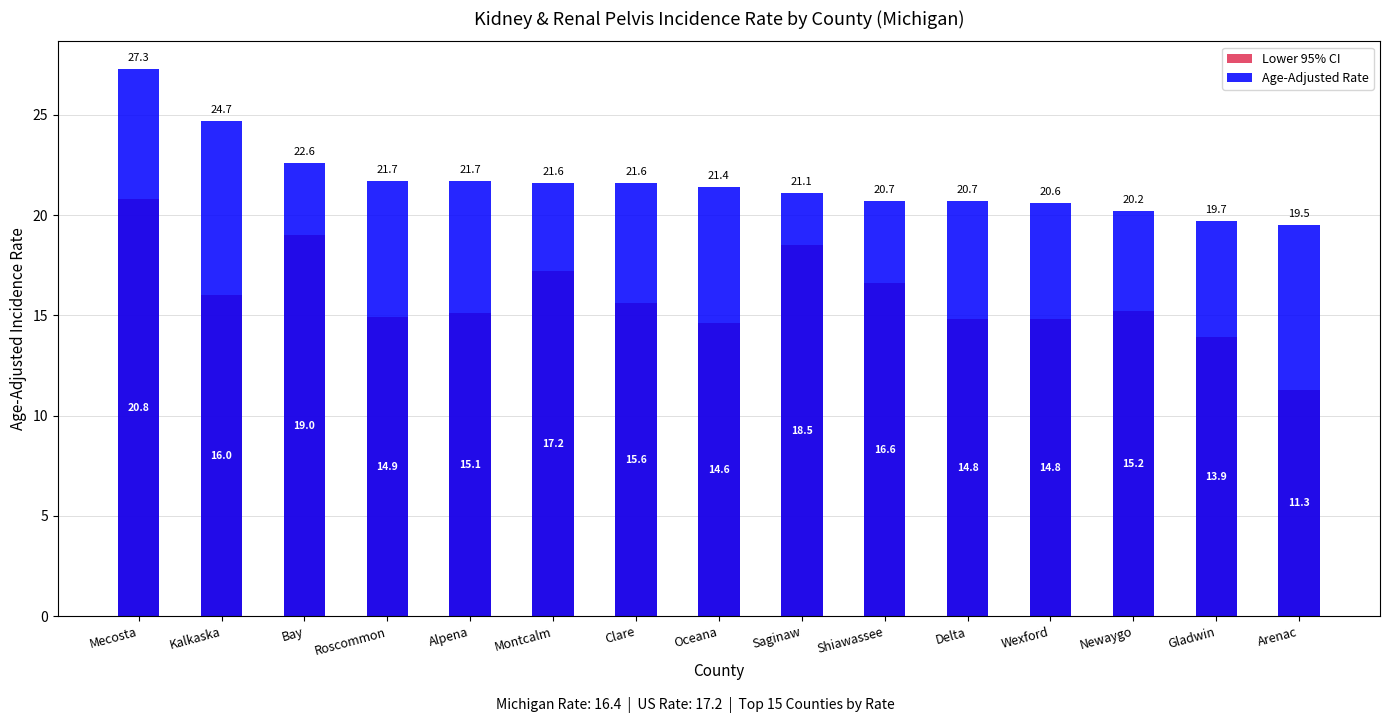

At which label is Lower 95% CI closest to 16?

Kalkaska